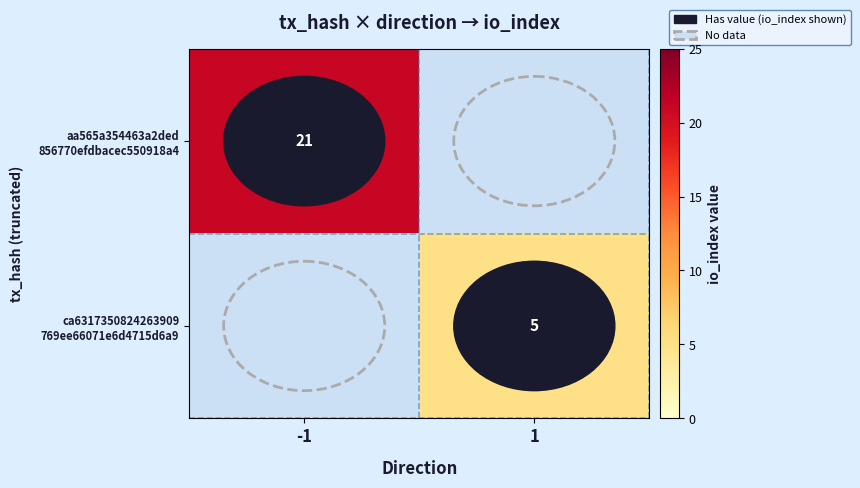

List the series in order of their overall mean, highest first.

aa565a354463a2ded 856770efdbacec550918a4, ca6317350824263909 769ee66071e6d4715d6a9